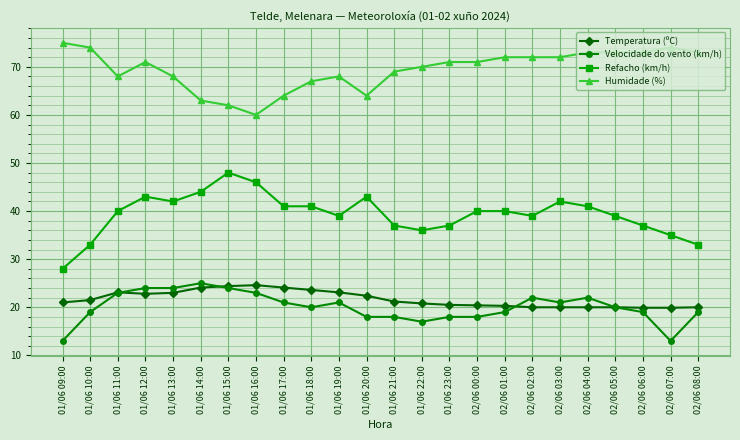

Which series has the widest spread of values?

Refacho (km/h)